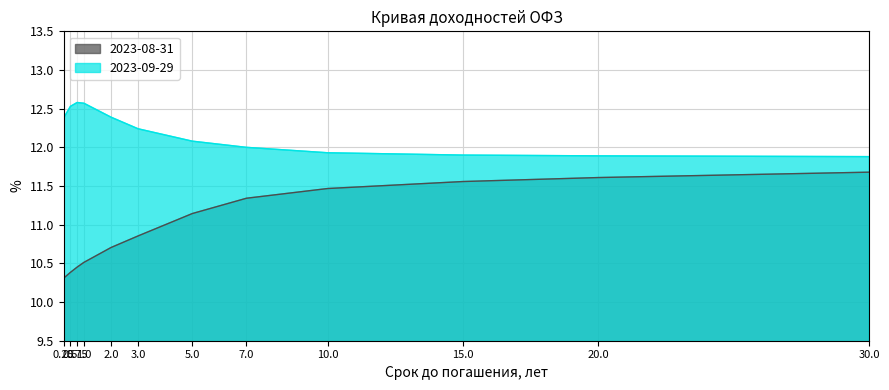

Reading left to right, extract all data points from this chart.

2023-08-31: 0.25=10.3	0.5=10.4	0.75=10.5	1.0=10.5	2.0=10.7	3.0=10.9	5.0=11.1	7.0=11.3	10.0=11.5	15.0=11.6	20.0=11.6	30.0=11.7
2023-09-29: 0.25=12.4	0.5=12.5	0.75=12.6	1.0=12.6	2.0=12.4	3.0=12.2	5.0=12.1	7.0=12.0	10.0=11.9	15.0=11.9	20.0=11.9	30.0=11.9